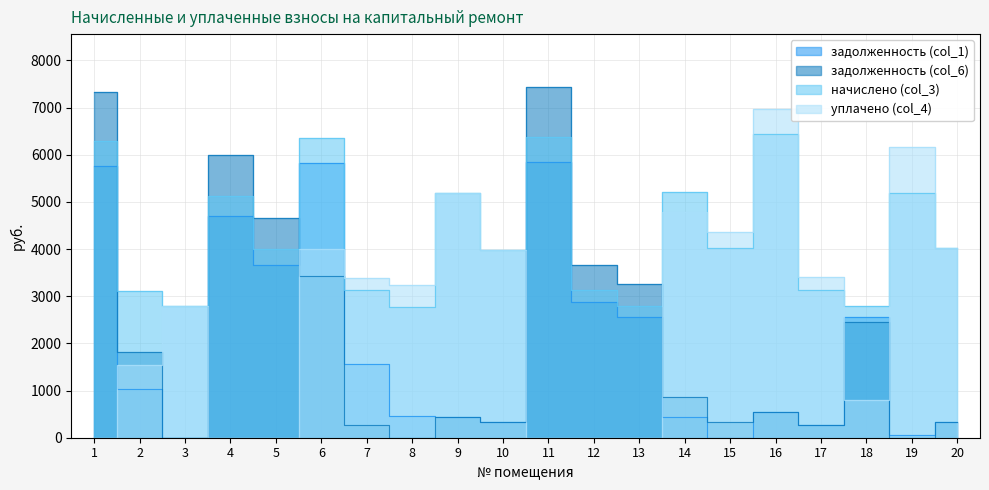

What is the difference between the highest and lowest values at 18?

1993.4